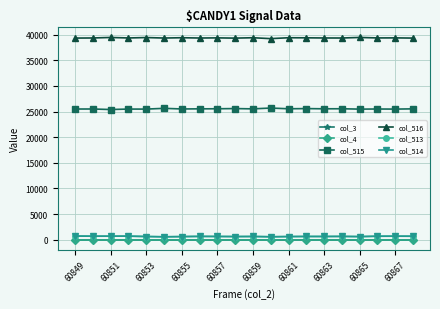

How many lines are shown in the chart?

6